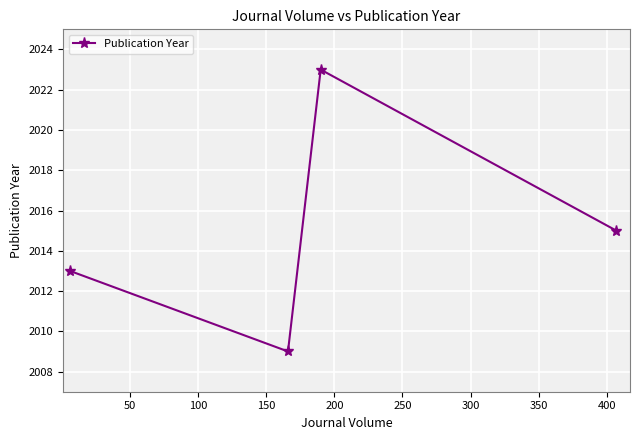

True or false: the data has more than 2 interior local peaks.

False